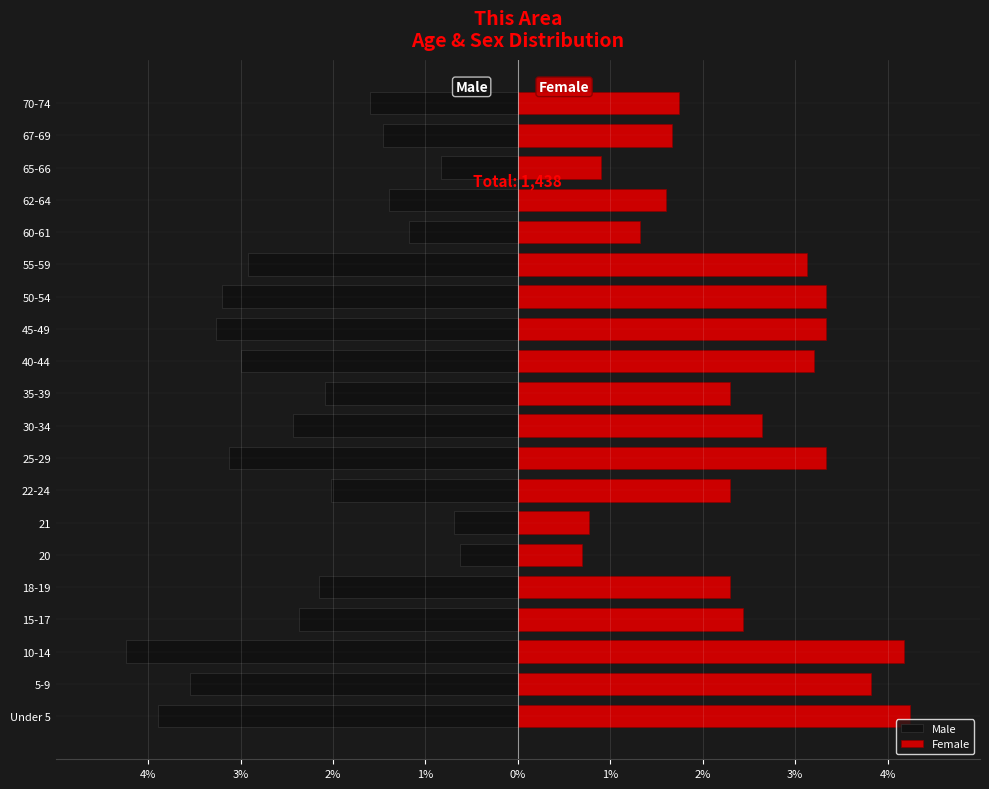

At 18-19, list the series in order from smallest to largest.

Male, Female